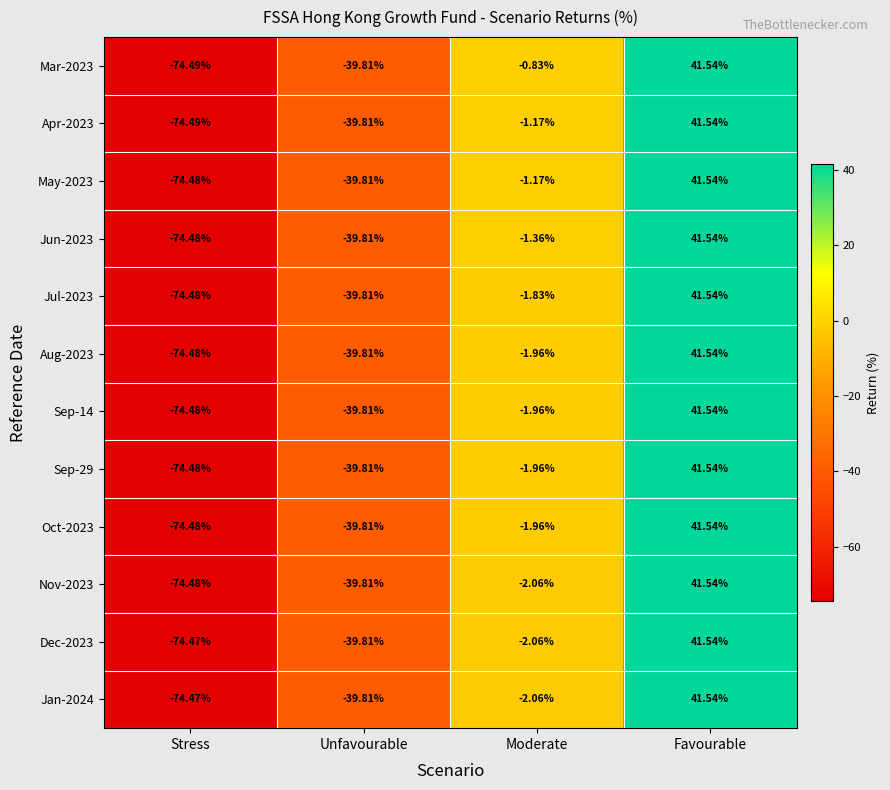

List the labels in order of Mar-2023 value, largest first.

Favourable, Moderate, Unfavourable, Stress